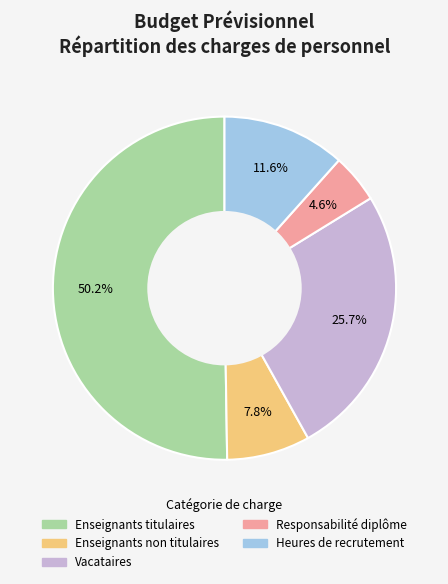

What percentage is the Enseignants titulaires slice, to the nearest percent?

50%